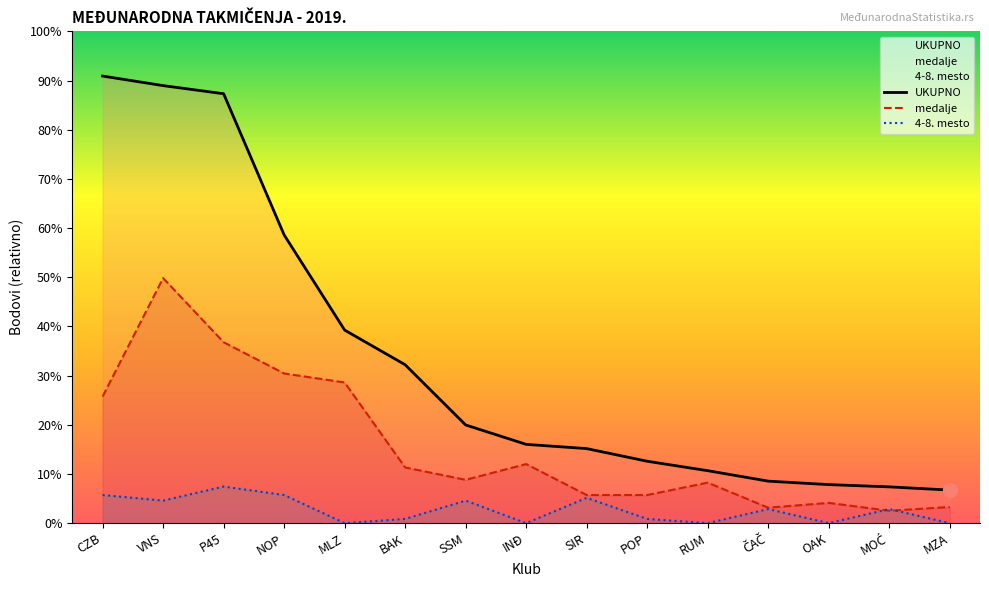

What are all the series names shown in the legend?

UKUPNO, medalje, 4-8. mesto